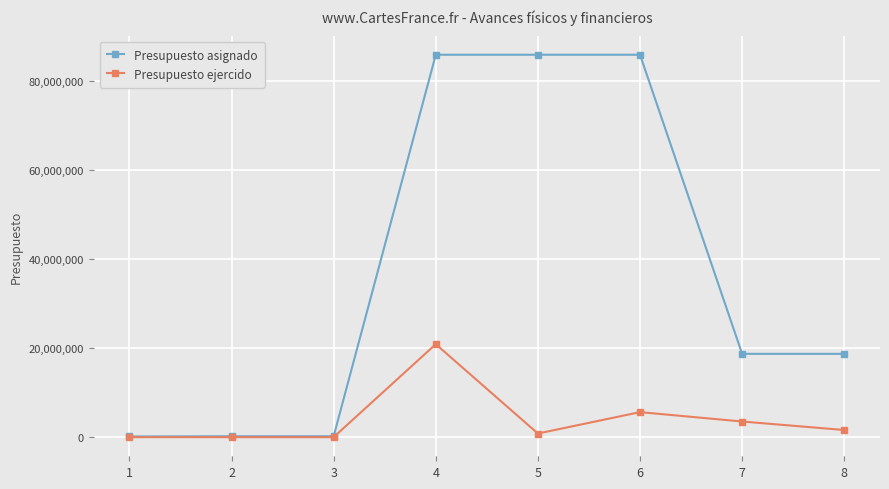

Rank the series at 4 from highest to lowest value.

Presupuesto asignado, Presupuesto ejercido